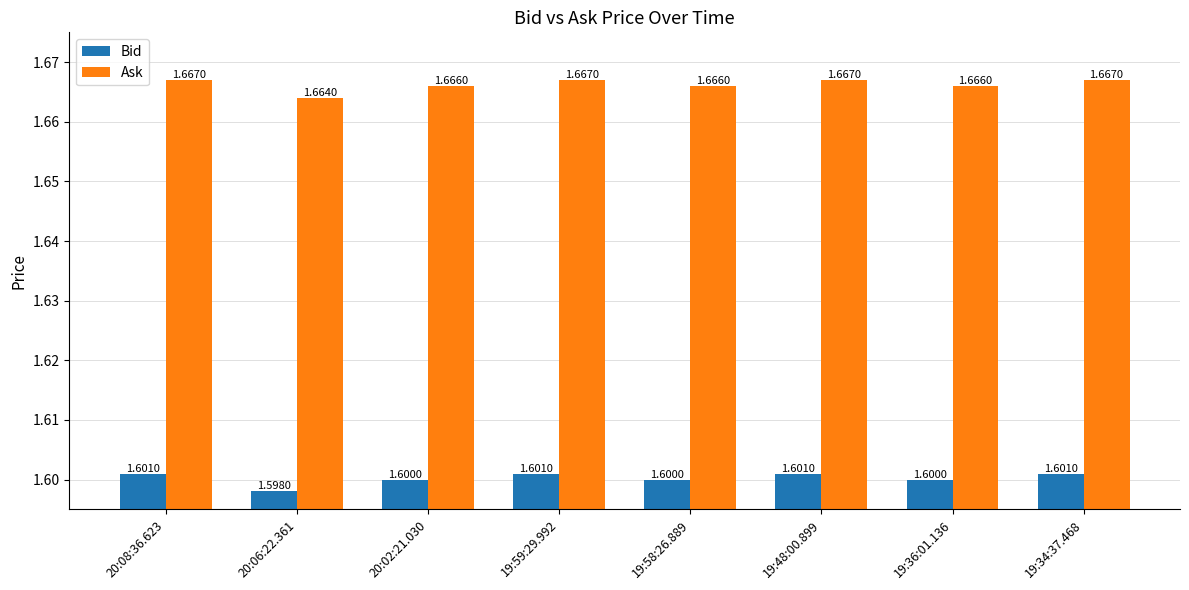

What is the minimum value shown in the chart?

1.6